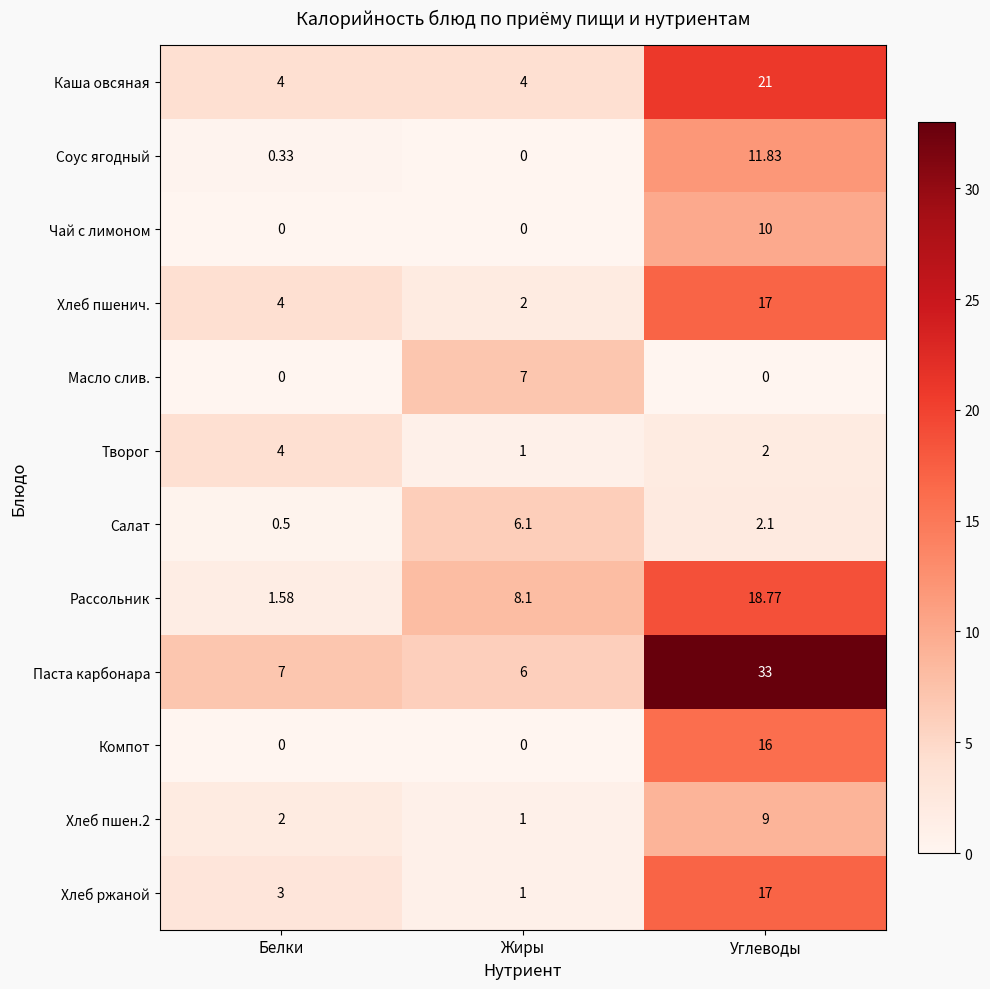

Which category has the highest value across all series?

Углеводы